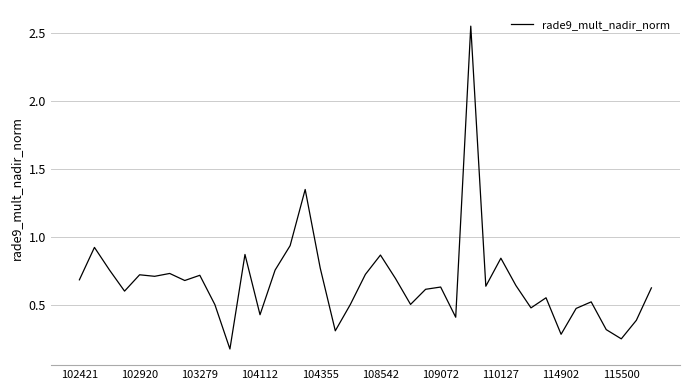

What is the difference between the maximum and minimum values?

2.4